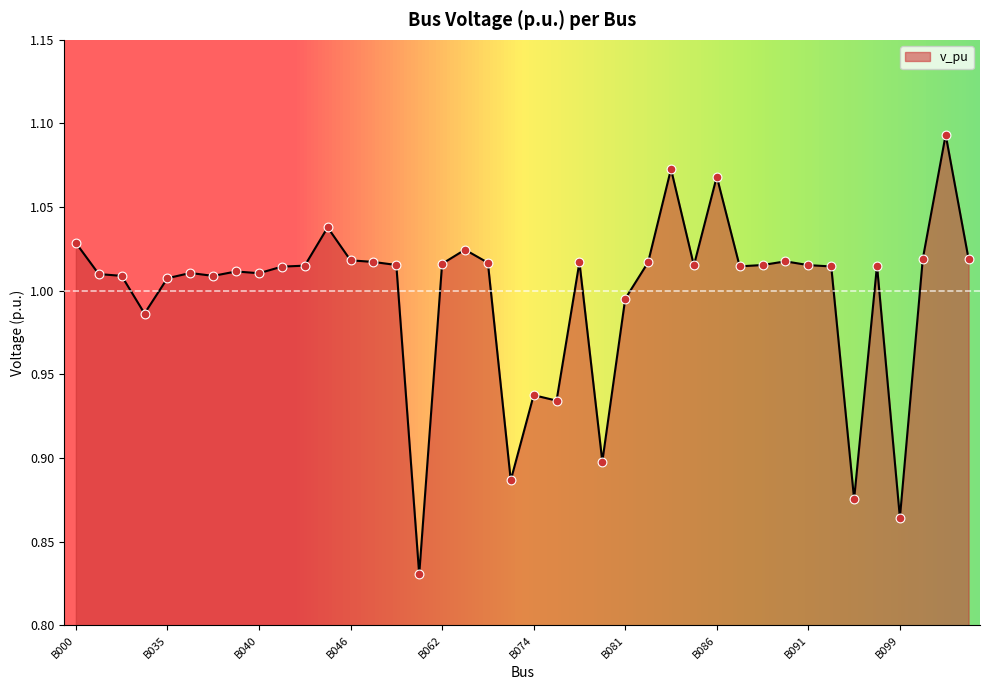

What is the difference between the maximum and minimum values?

0.3